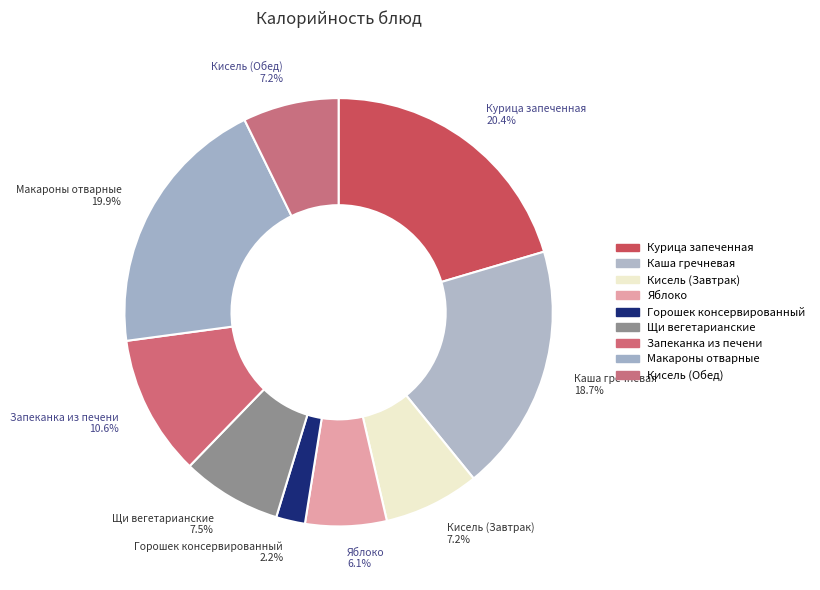

What percentage is the Щи вегетарианские slice, to the nearest percent?

8%